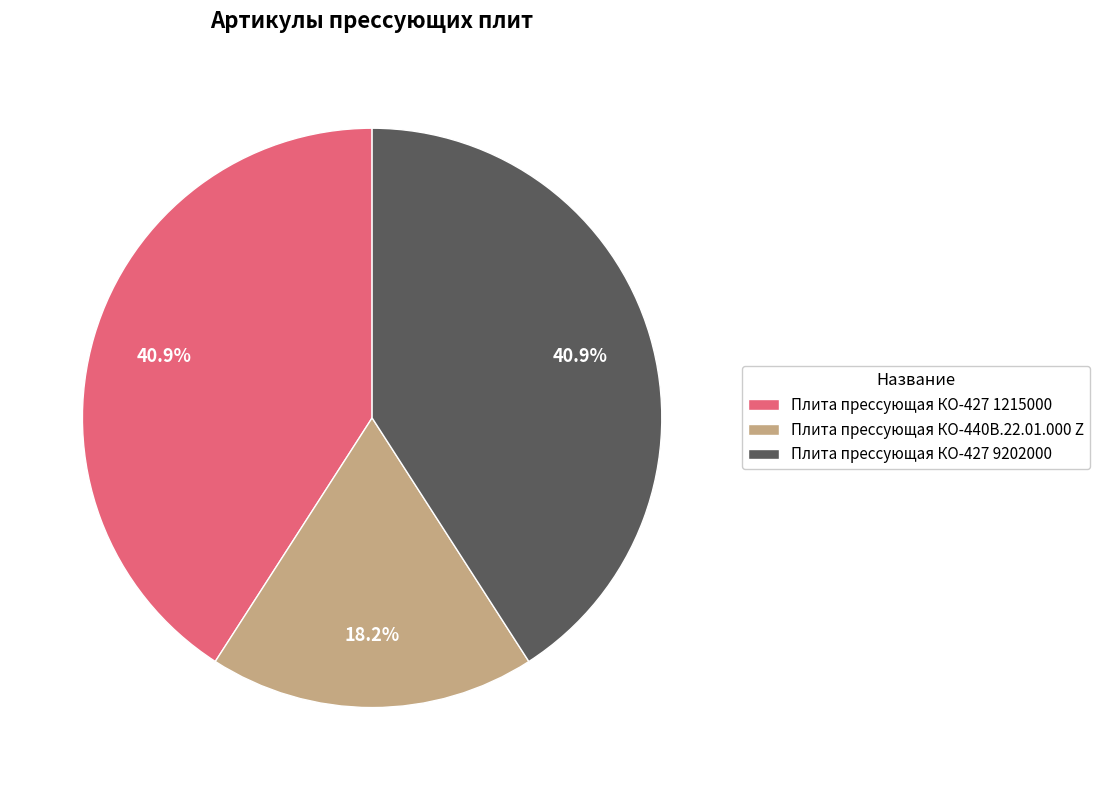

What is the ratio of the value at Плита прессующая КО-427 9202000 to the value at Плита прессующая КО-427 1215000?

1.0